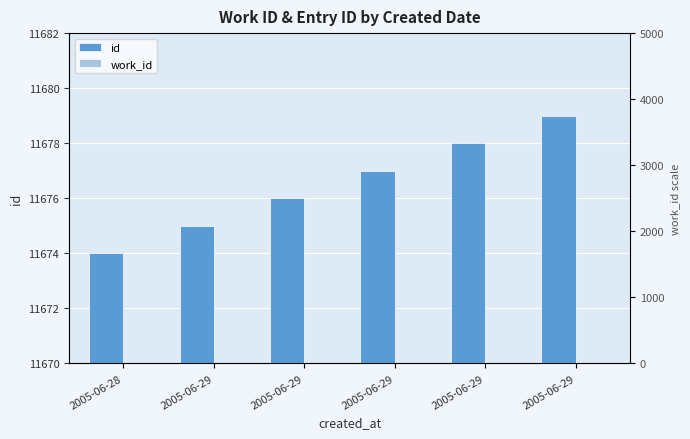

Reading right to left, what are all the values shown in this chart?

id: 11679	11678	11677	11676	11675	11674
work_id: 4433	4433	4433	4433	4433	4433